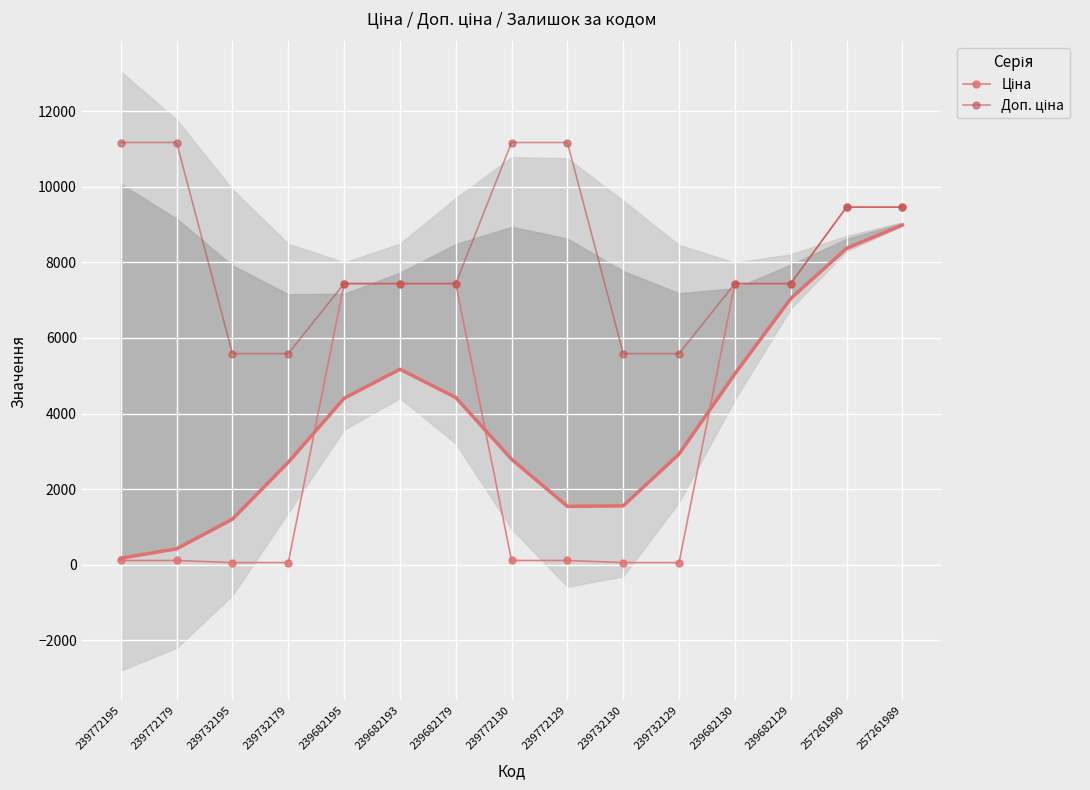

True or false: Доп. ціна has more than 2 interior local peaks.

False